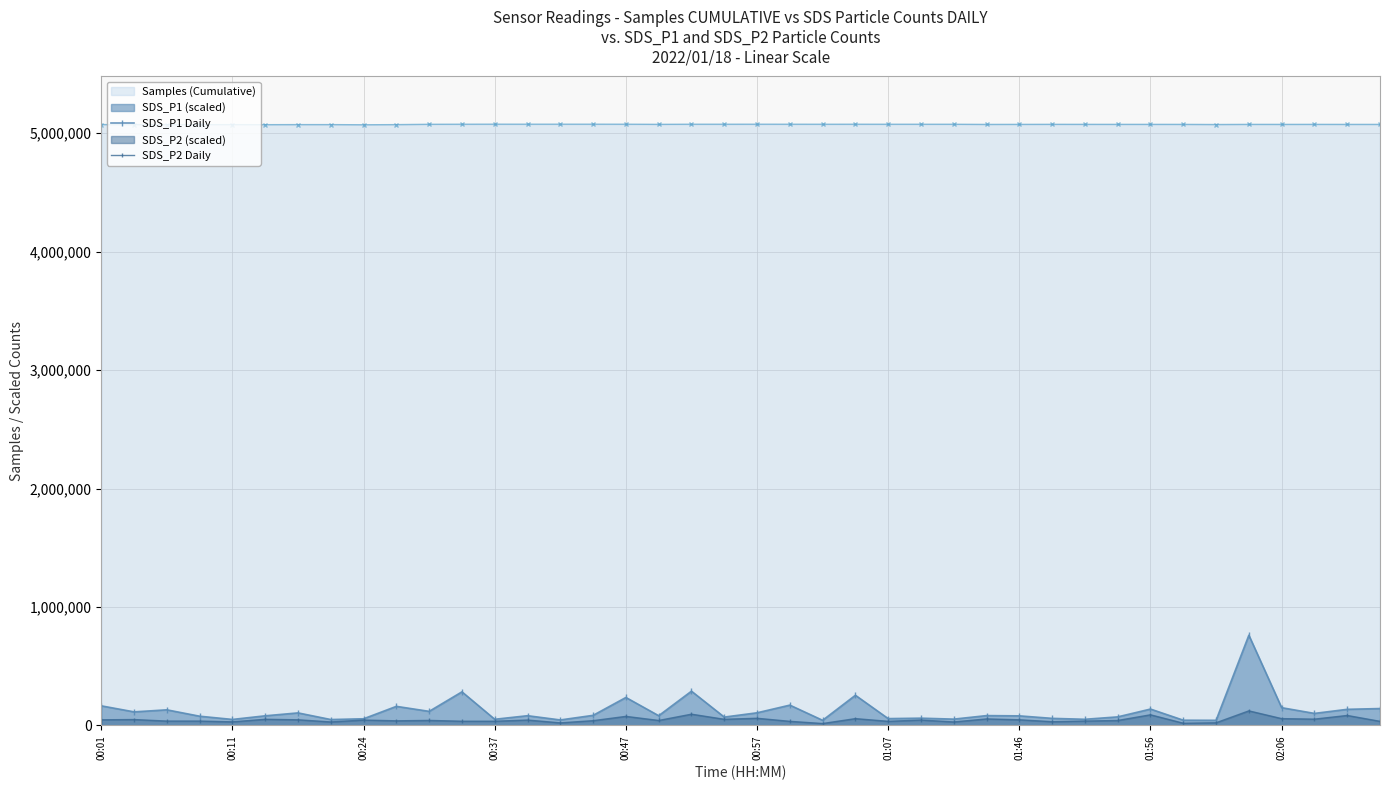

How many data points in Samples (Cumulative) are less than 5075060?

20